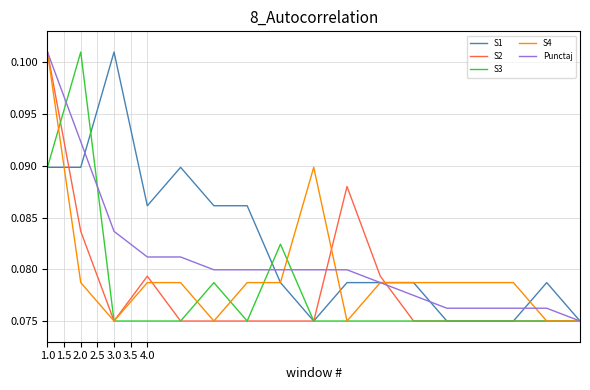

What are all the series names shown in the legend?

S1, S2, S3, S4, Punctaj